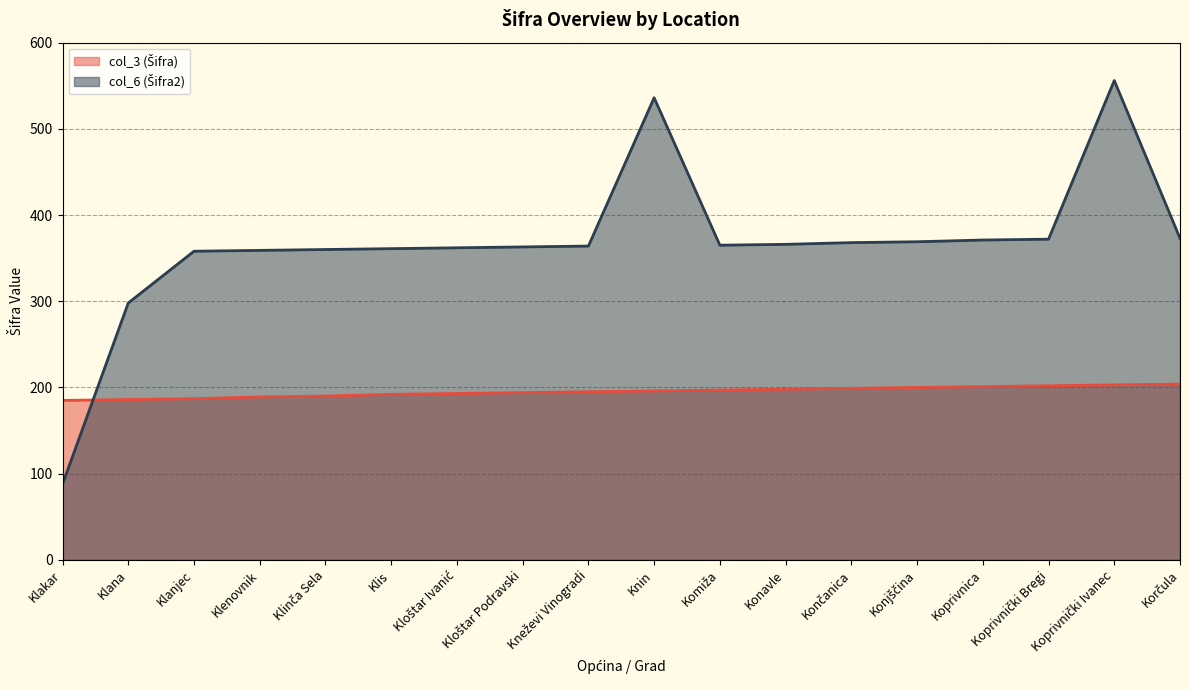

At which label is col_3 (Šifra) closest to 194?

Kloštar Podravski